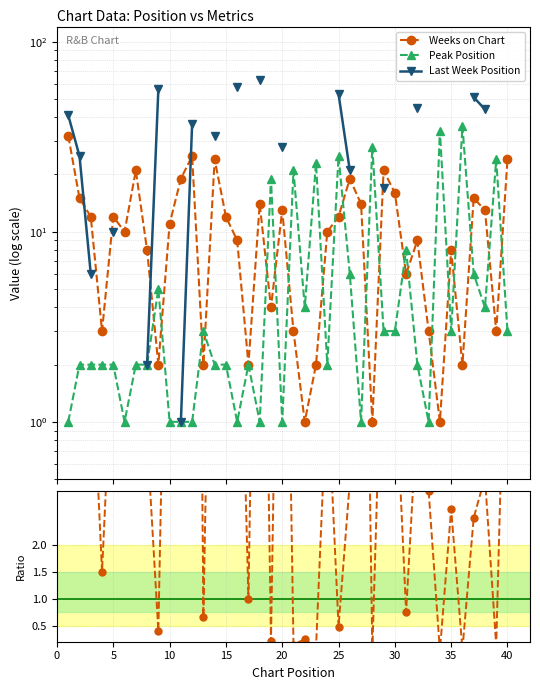

What is the difference between the maximum and second lowest values in the Weeks / Peak Ratio series?

32.0